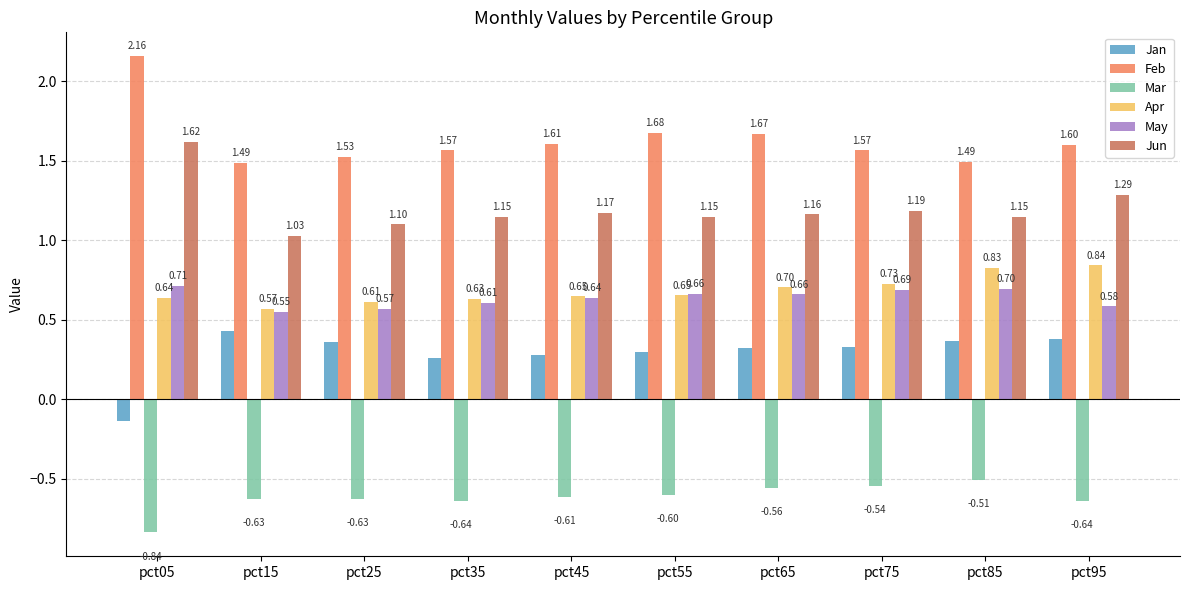

What is the value of the May bar at the 1st from the left?

0.7